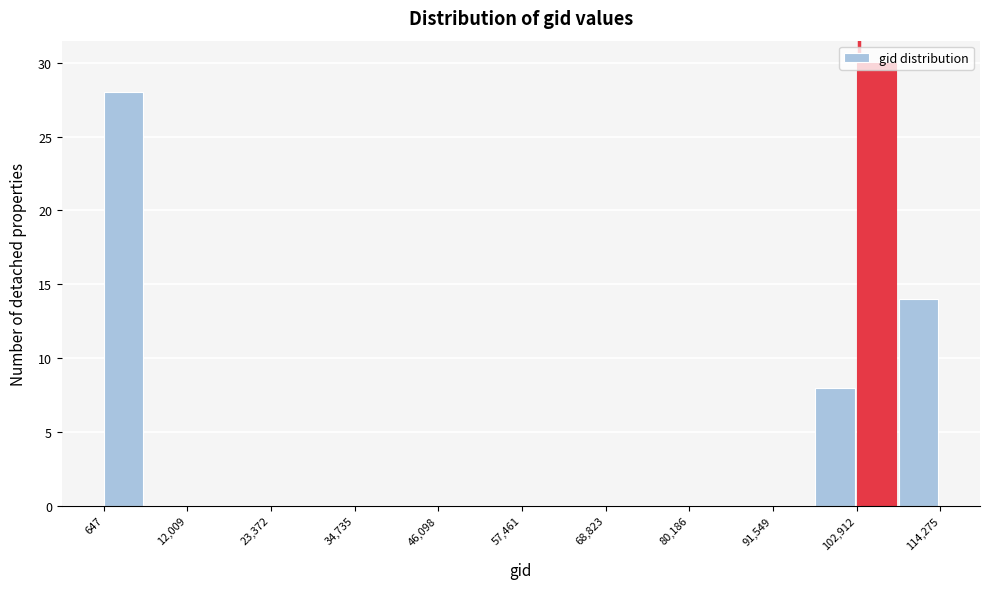

Around what value on the x-axis is the tallest bar? Give the approximate position of its centre, as read against the axis.

106000